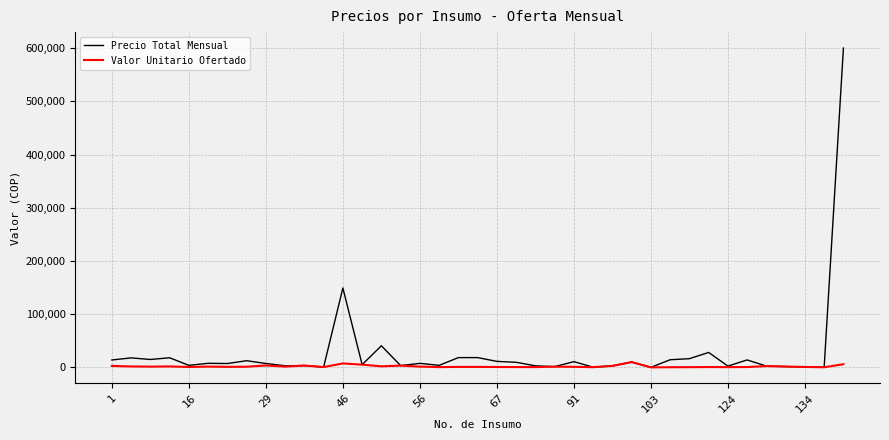

What is the greatest value displayed?

600000.0